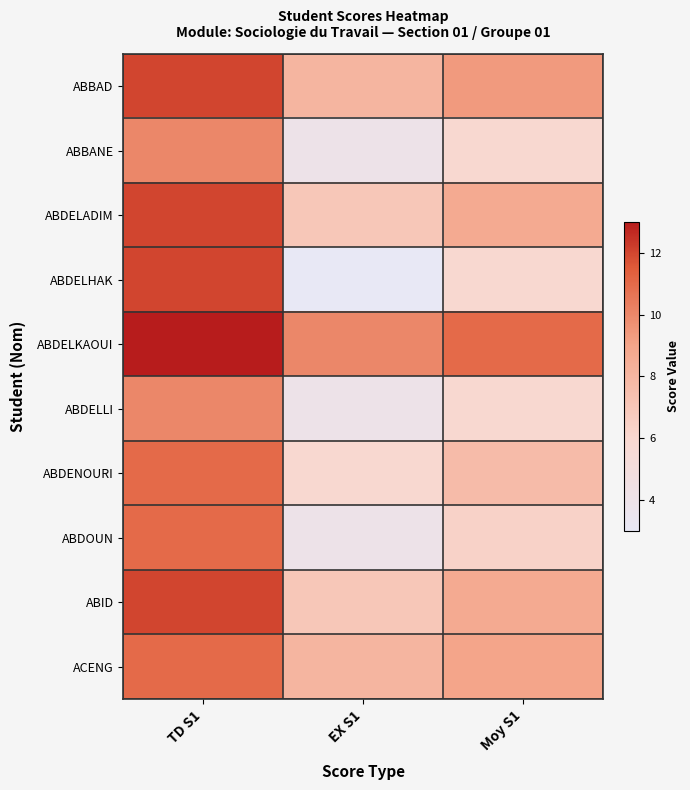

How many categories are shown in the chart?

3